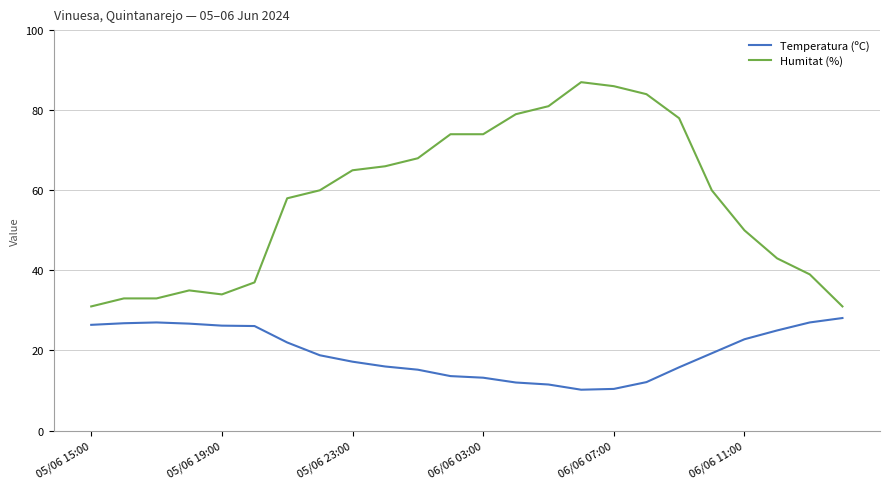

How many lines are shown in the chart?

2